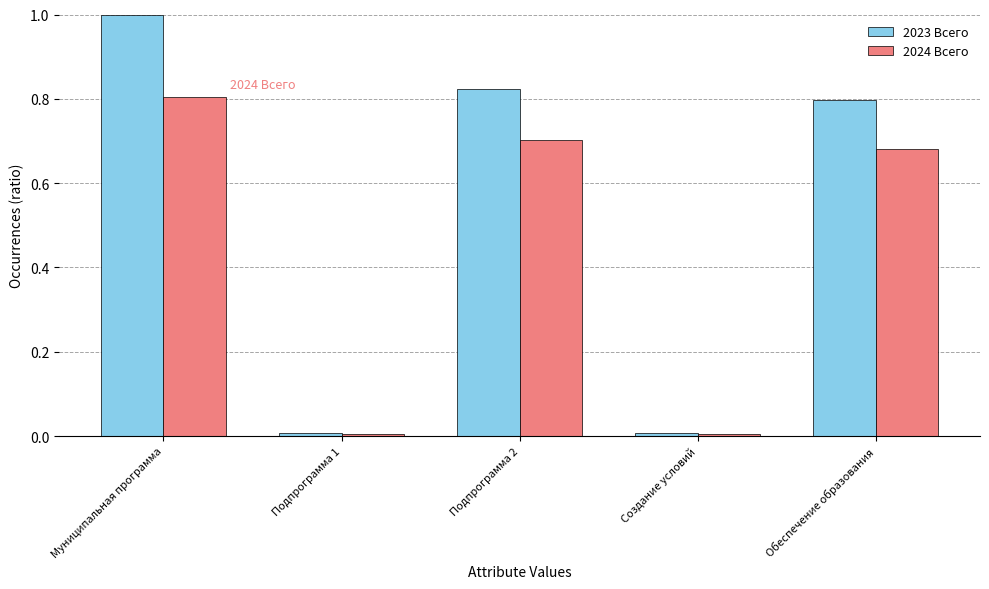

Is it true that 2023 Всего equals 1.3 at Обеспечение образования?

False